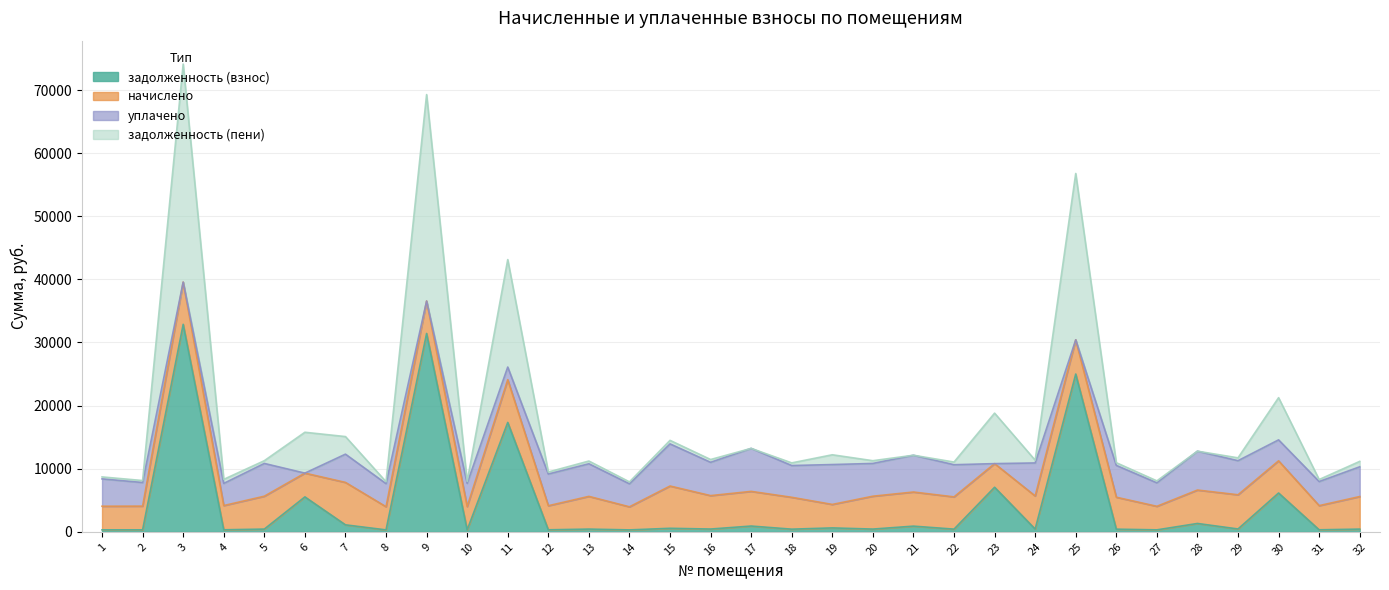

What is the maximum value for задолженность (взнос)?

32878.5